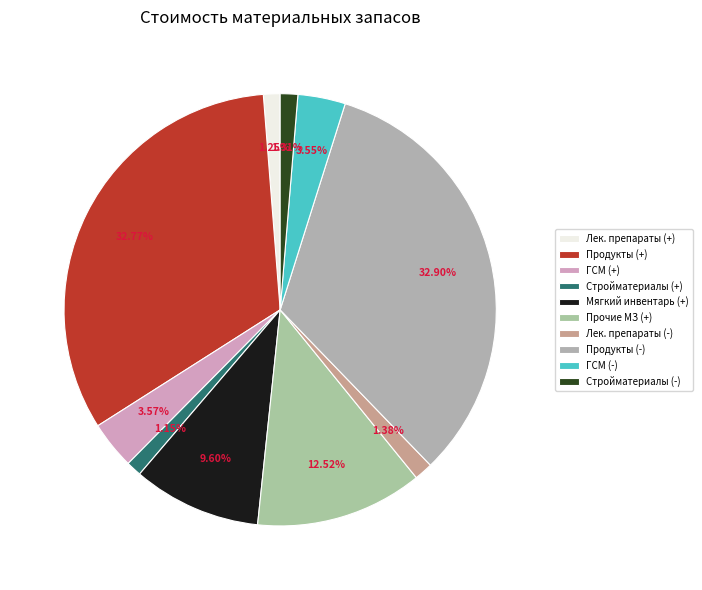

How many segments does this pie chart have?

10